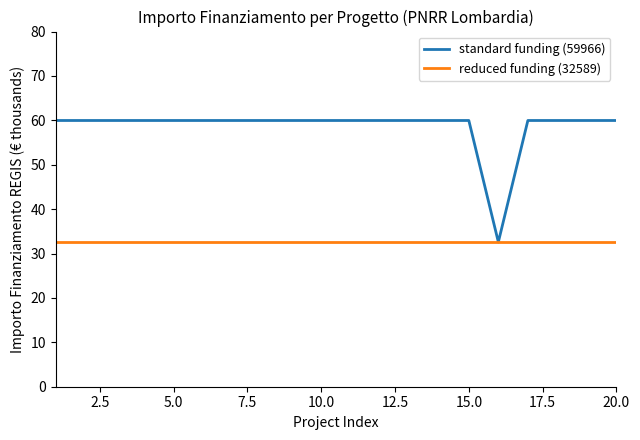

Rank the series by their average value, from lowest to highest.

reduced funding (32589), standard funding (59966)